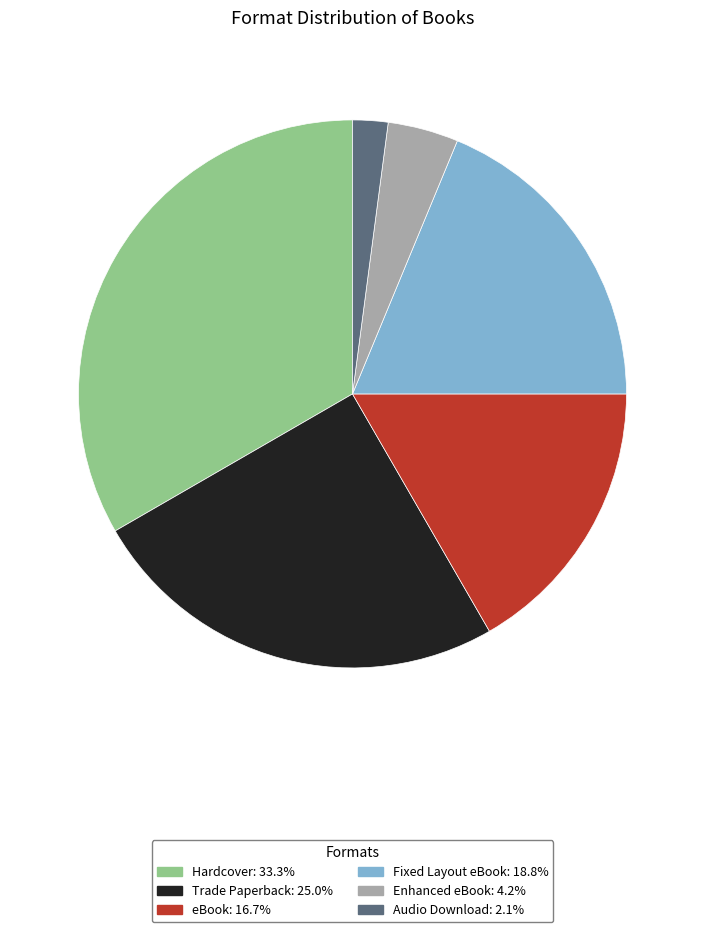

Is the sum of Trade Paperback and Enhanced eBook greater than half?

No